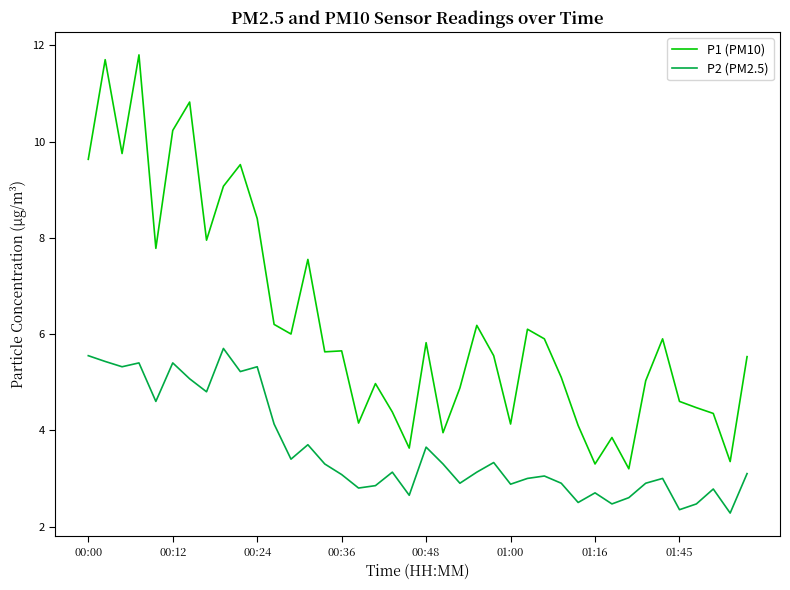

Which series has the largest total across all categories?

P1 (PM10)